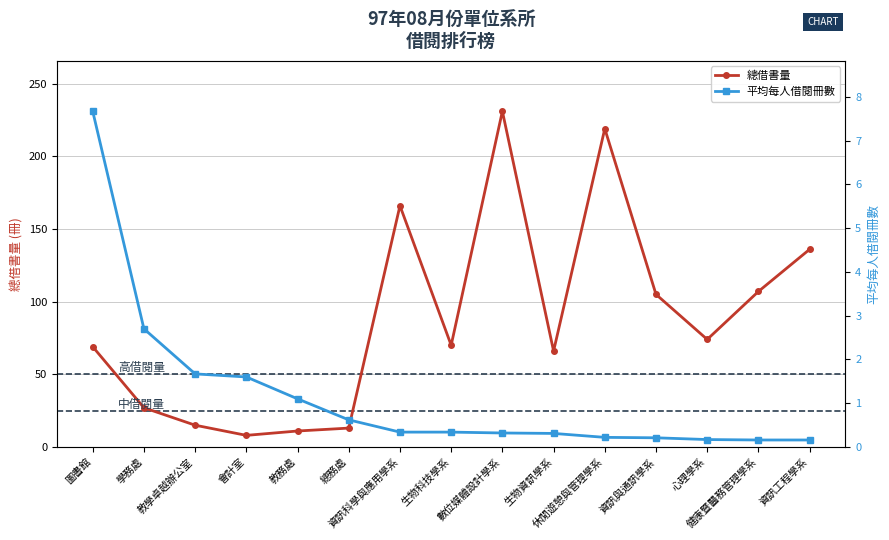

Where is the first local minimum for 總借書量?

會計室